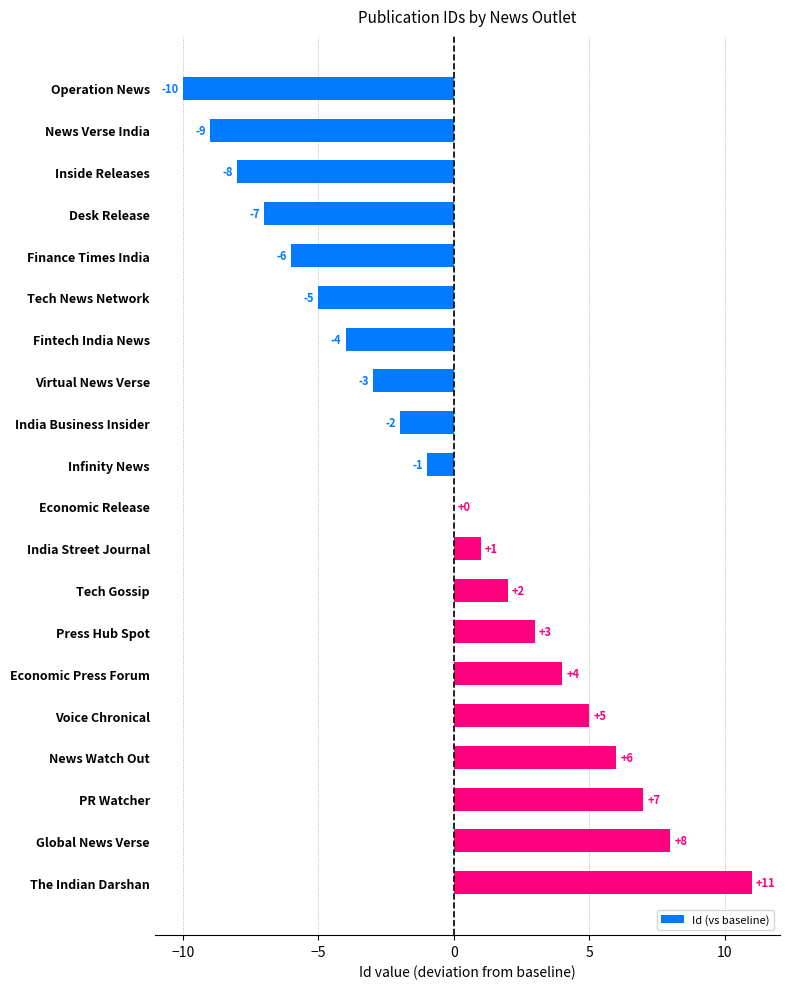

Is it true that the value at Fintech India News is -4?

True